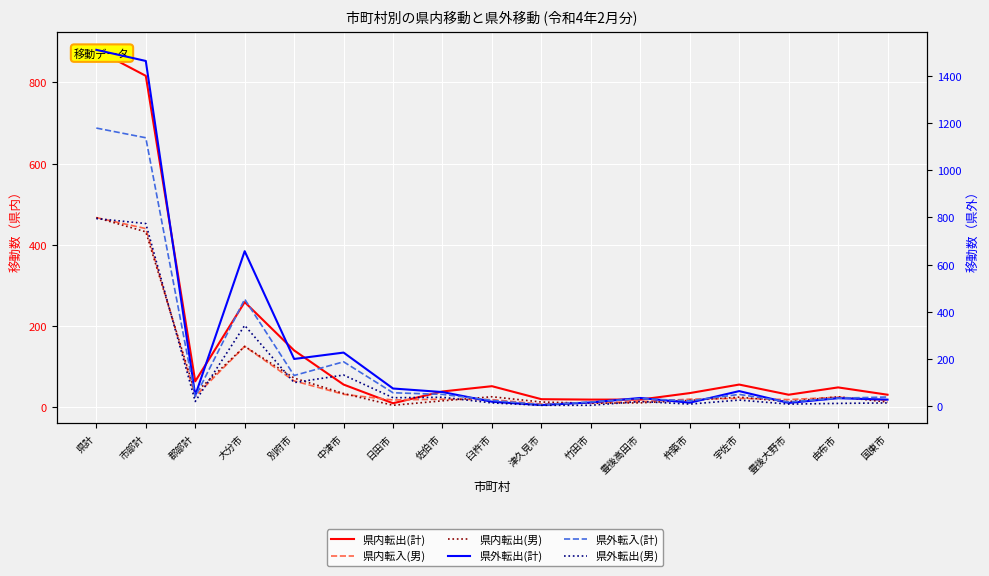

Where do 県外転出(男) and 県内転入(男) first cross each other?

市部計 and 郡部計